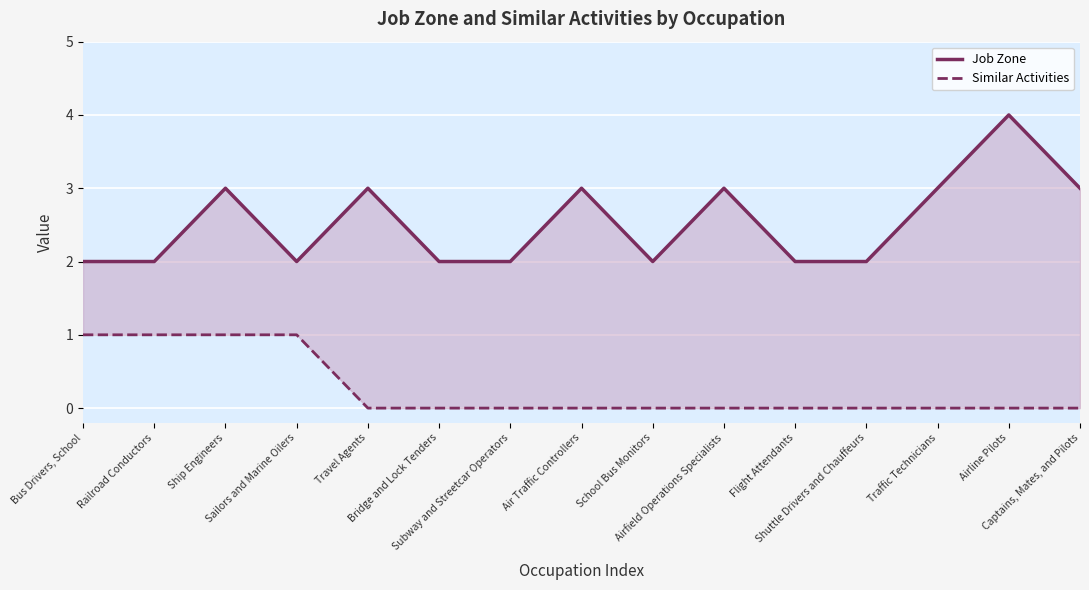

The Job Zone series shows 2 at Subway and Streetcar Operators. True or false?

True